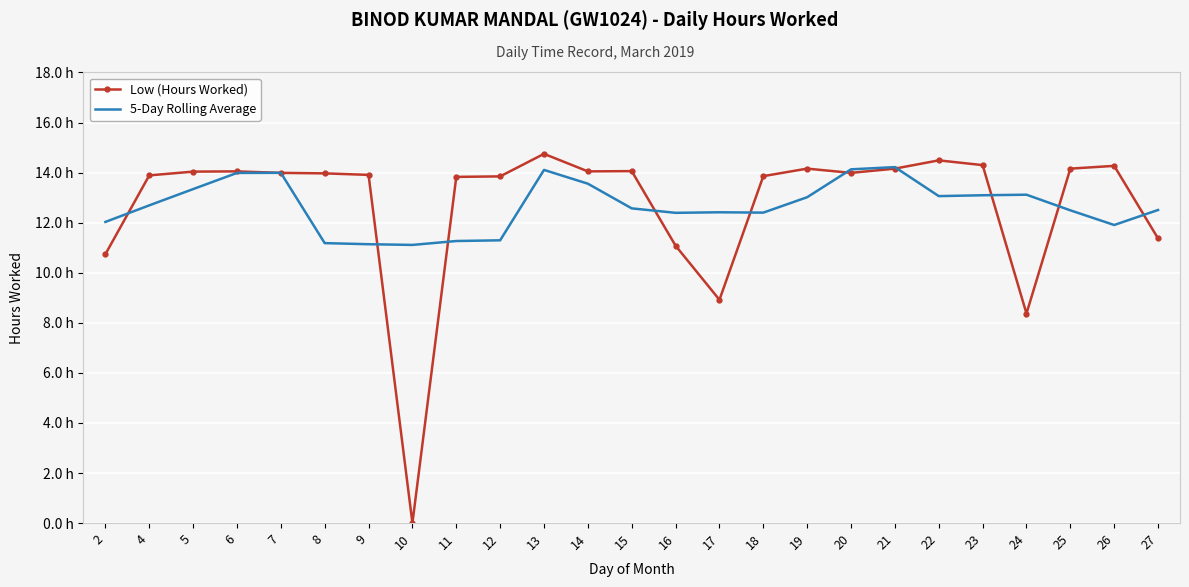

What are all the series names shown in the legend?

Low (Hours Worked), 5-Day Rolling Average